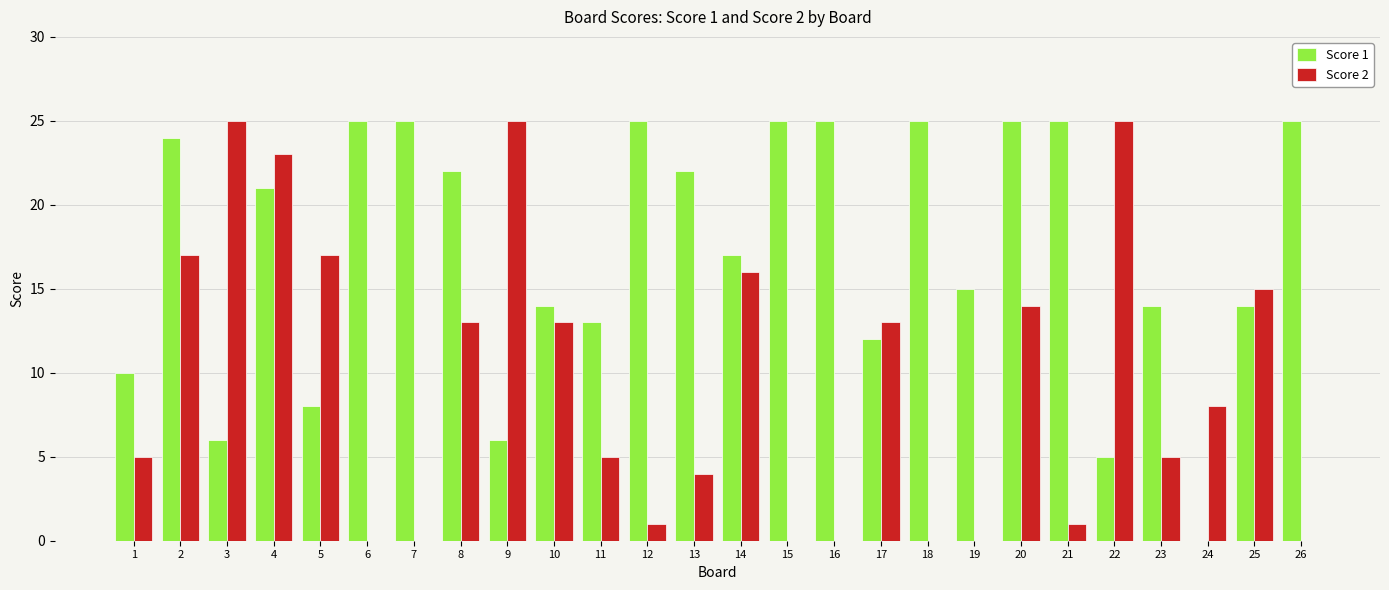

Reading left to right, what are all the values shown in this chart?

Score 1: 10	24	6	21	8	25	25	22	6	14	13	25	22	17	25	25	12	25	15	25	25	5	14	0	14	25
Score 2: 5	17	25	23	17	0	0	13	25	13	5	1	4	16	0	0	13	0	0	14	1	25	5	8	15	0